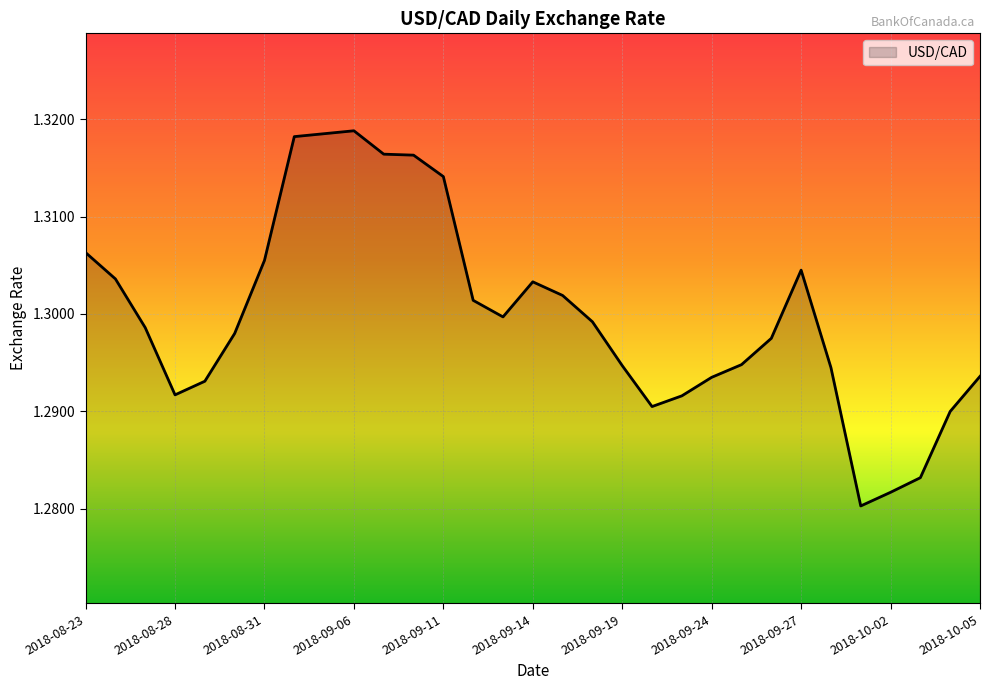

At which category does the chart reach its peak across all series?

2018-09-06